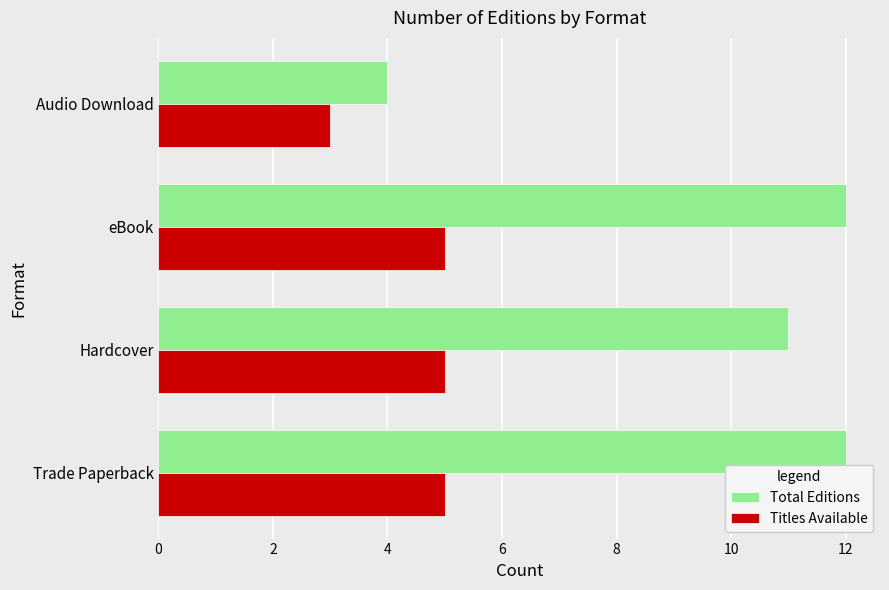

What is the minimum value shown in the chart?

3